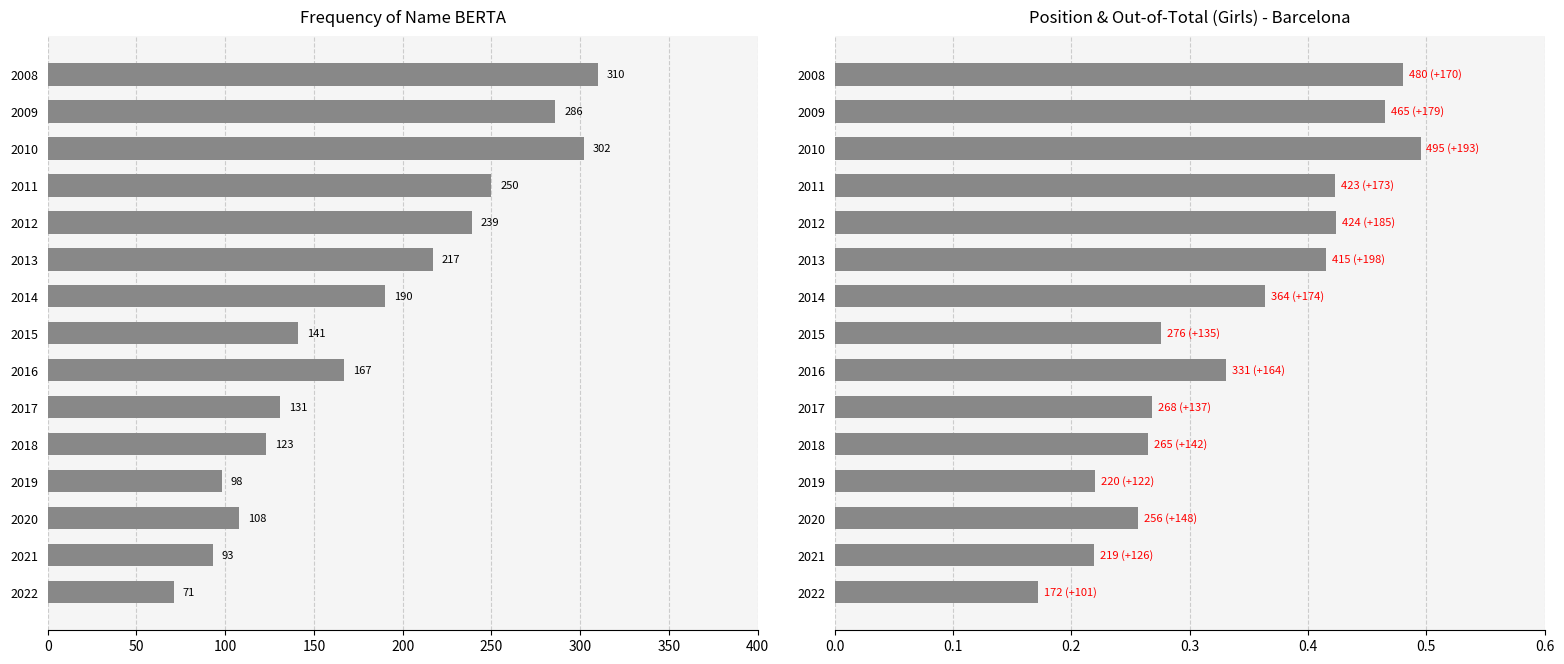

At 2018, list the series in order from largest to smallest.

Frequency, out. Total (/1000)